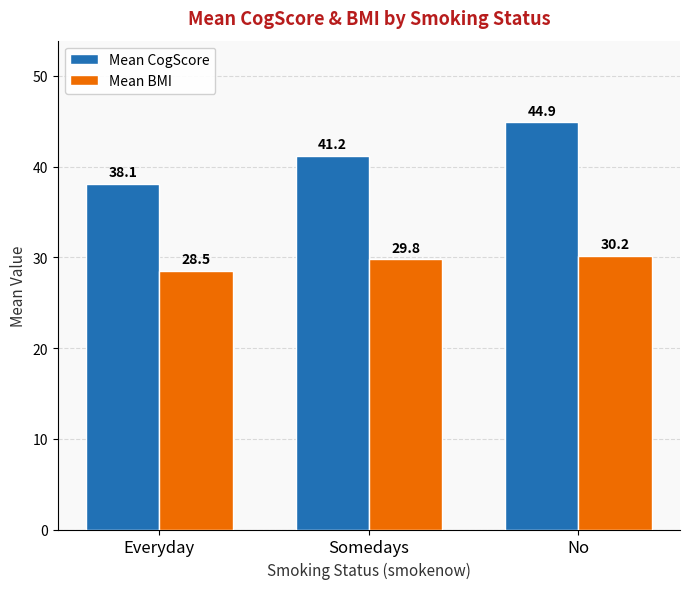

What is the difference between the maximum and minimum values in the Mean BMI series?

1.7